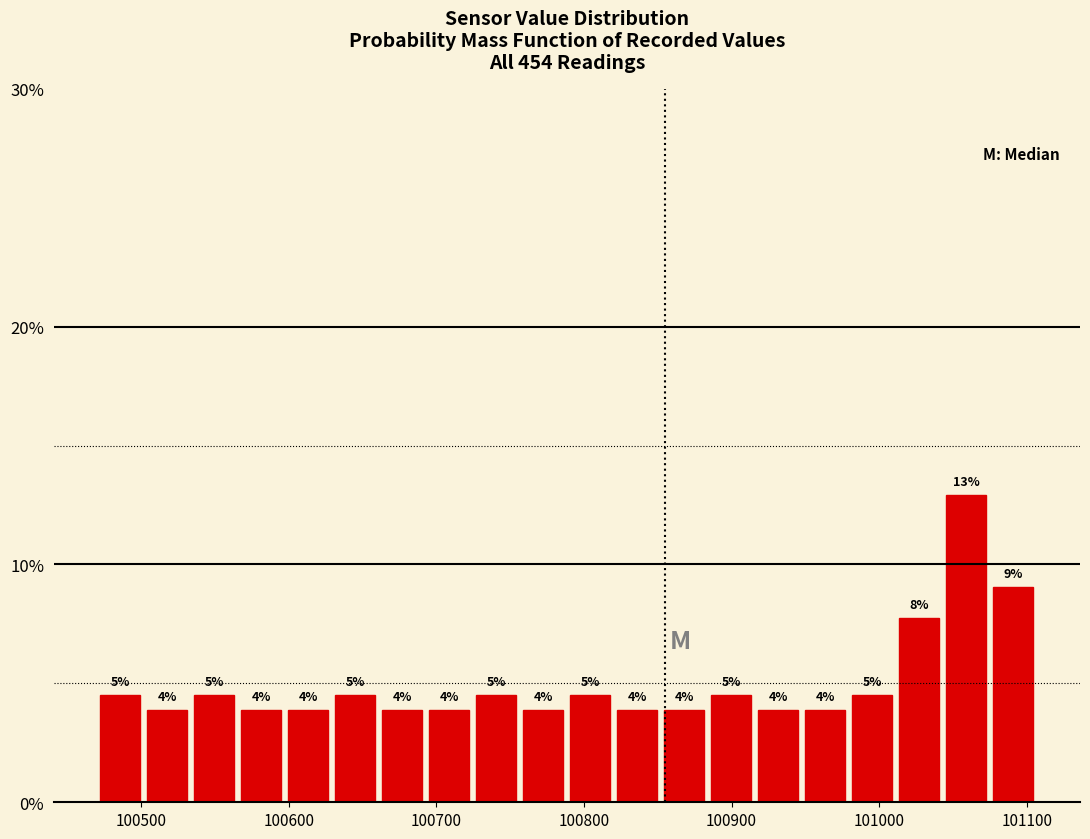

Around what value on the x-axis is the tallest bar? Give the approximate position of its centre, as read against the axis.

101060